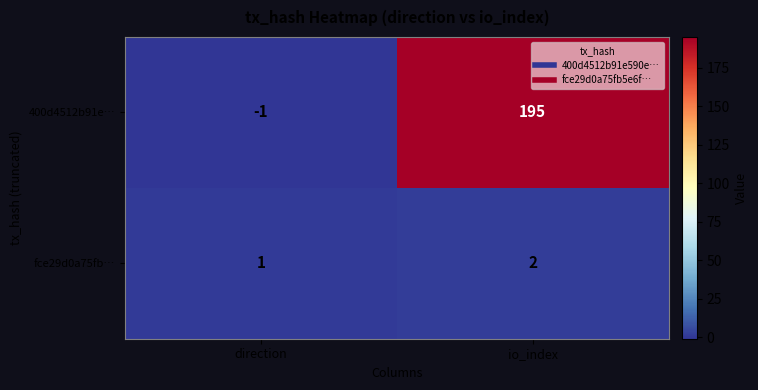

Between direction and io_index, which series saw the biggest shift?

400d4512b91e…